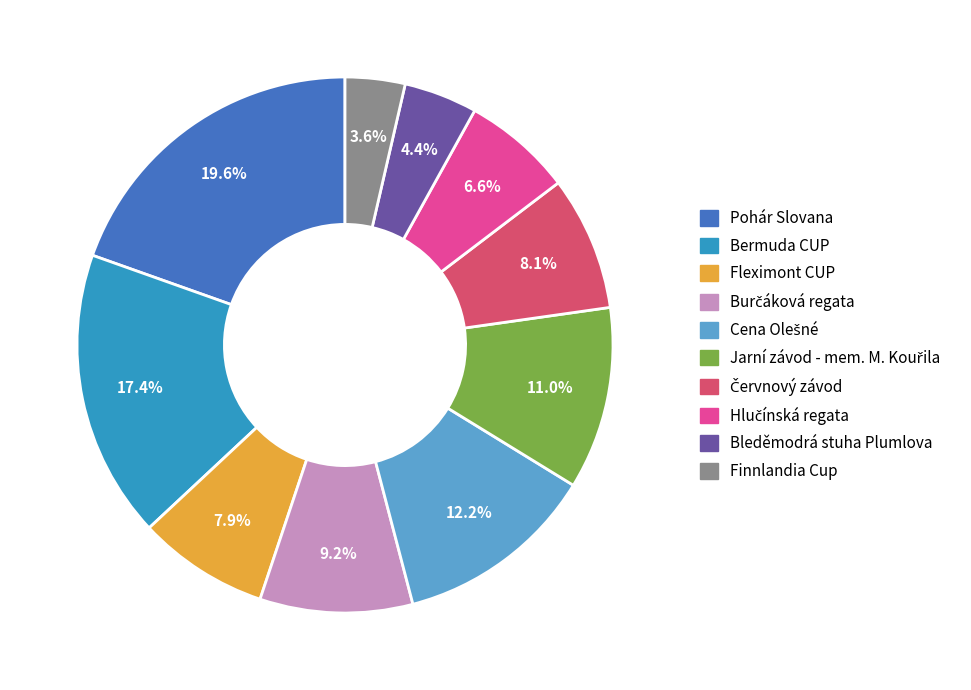

How much of the chart is everything except Pohár Slovana?

80.4%